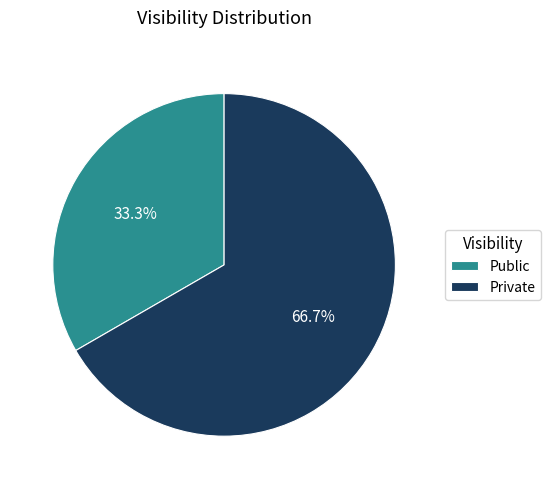

Do Private and Public together represent more than half of the pie?

Yes